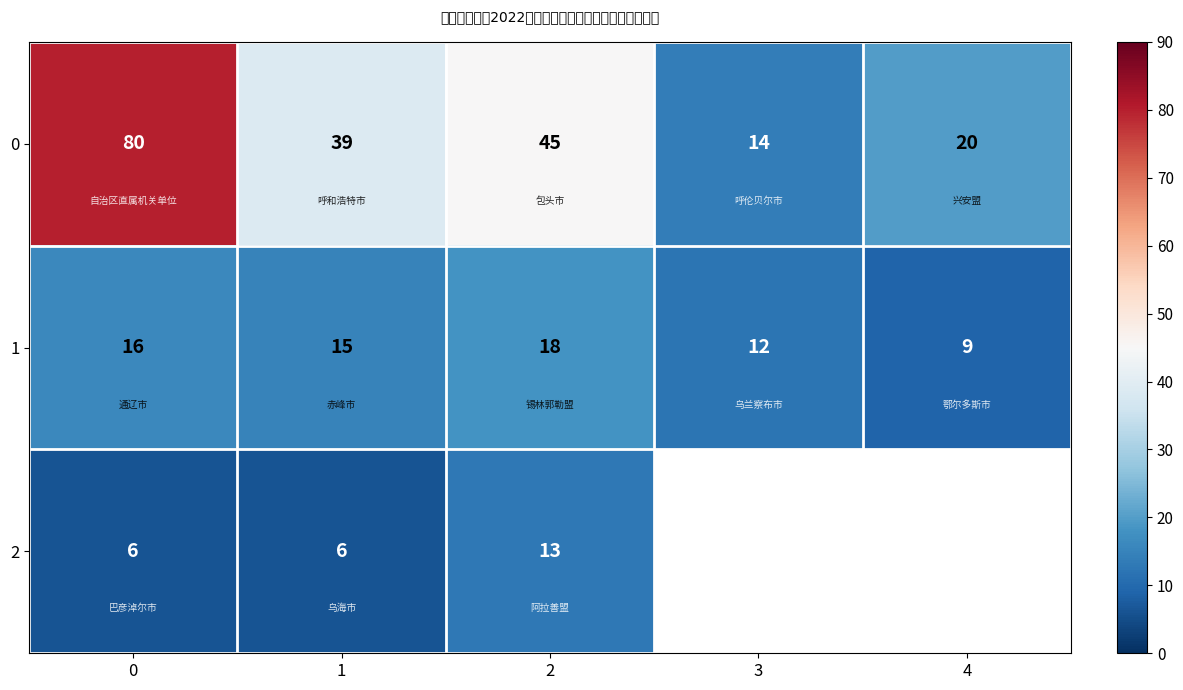

How many 1 values are between 12 and 16?

3